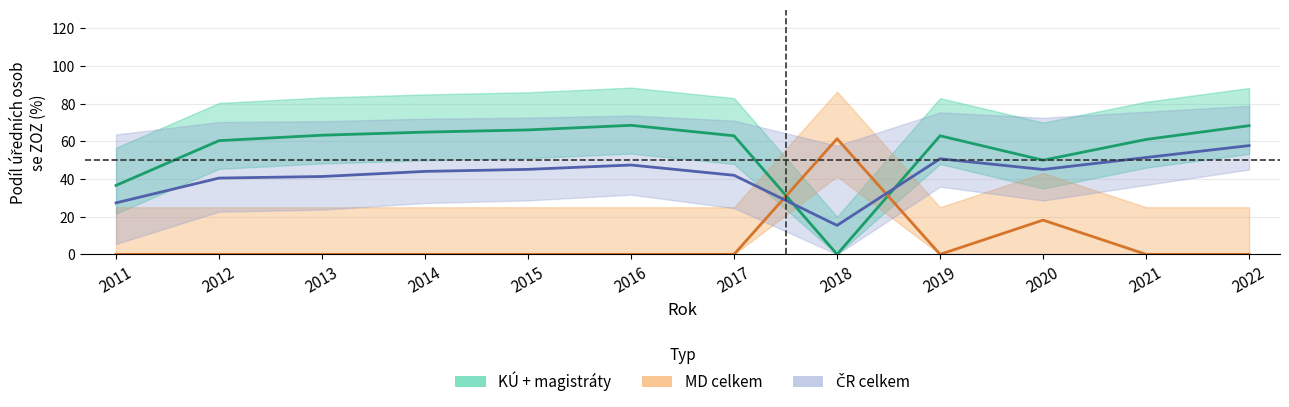

True or false: ČR celkem (% se ZOZ) and KÚ + magistráty (% se ZOZ) cross at least once.

True